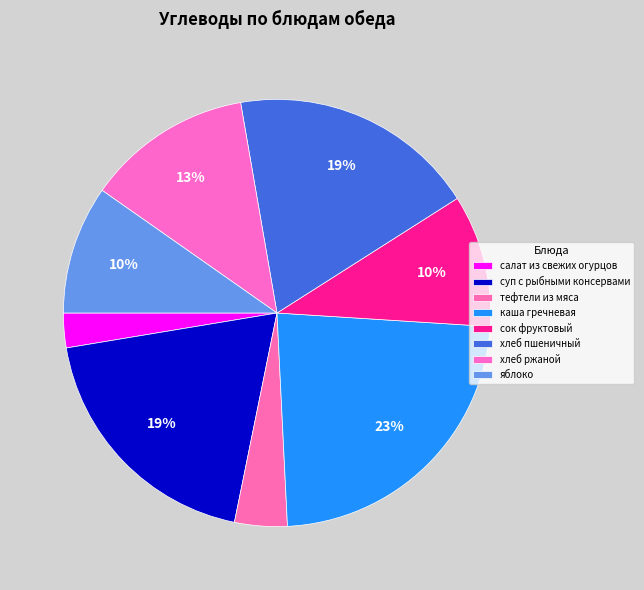

How many slices are in this pie chart?

8